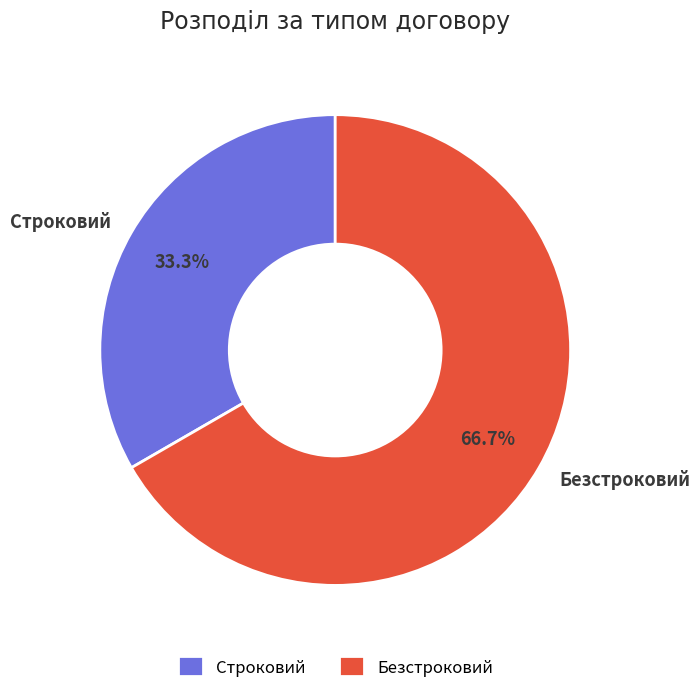

Which slice is the smallest?

Строковий